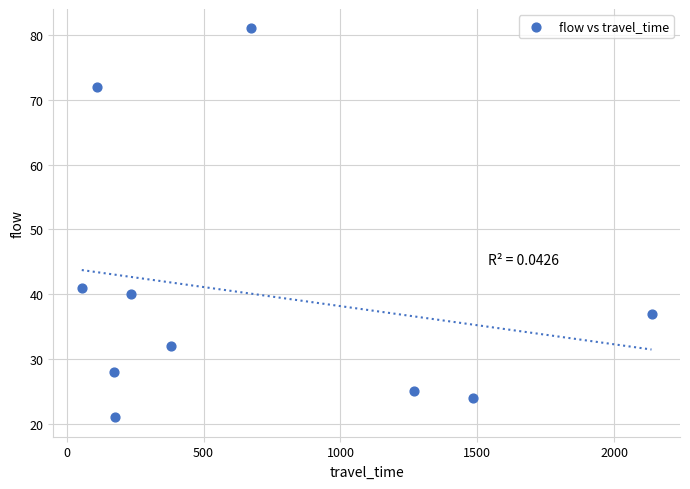

What is the range of X values (max minus min)?

2081